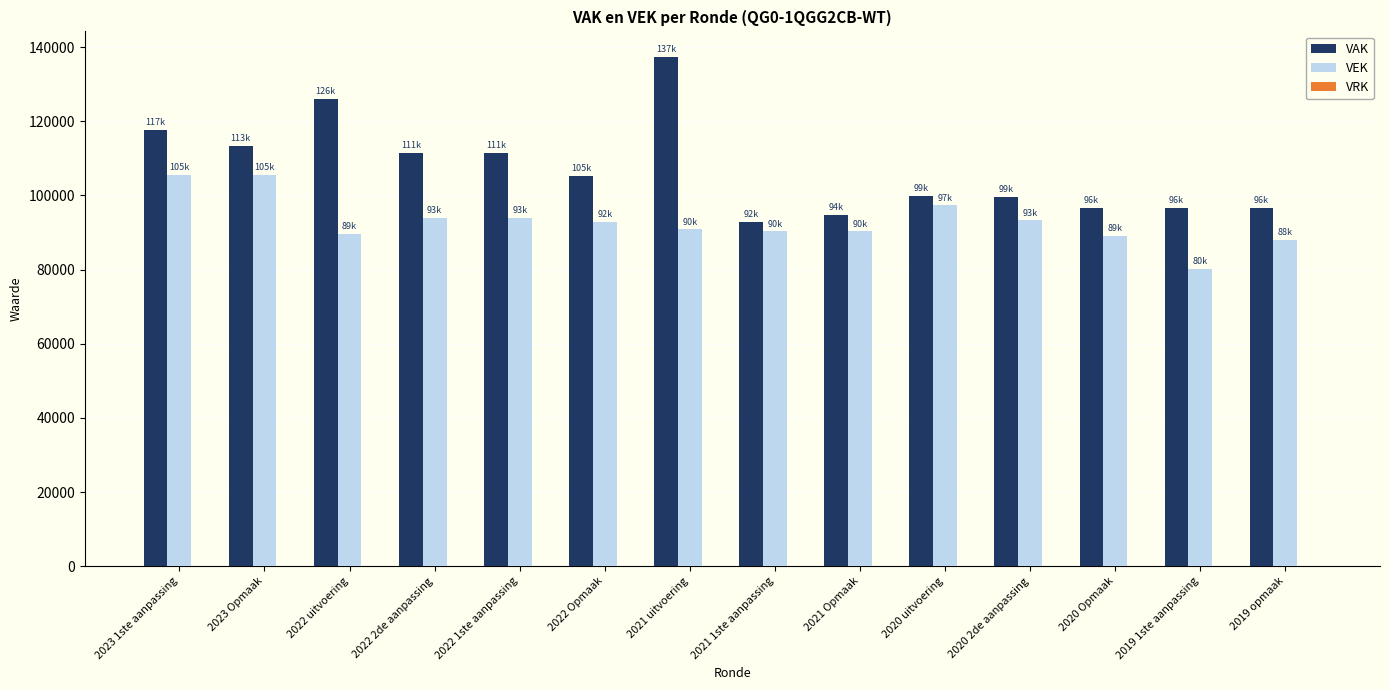

Which series has the widest spread of values?

VAK